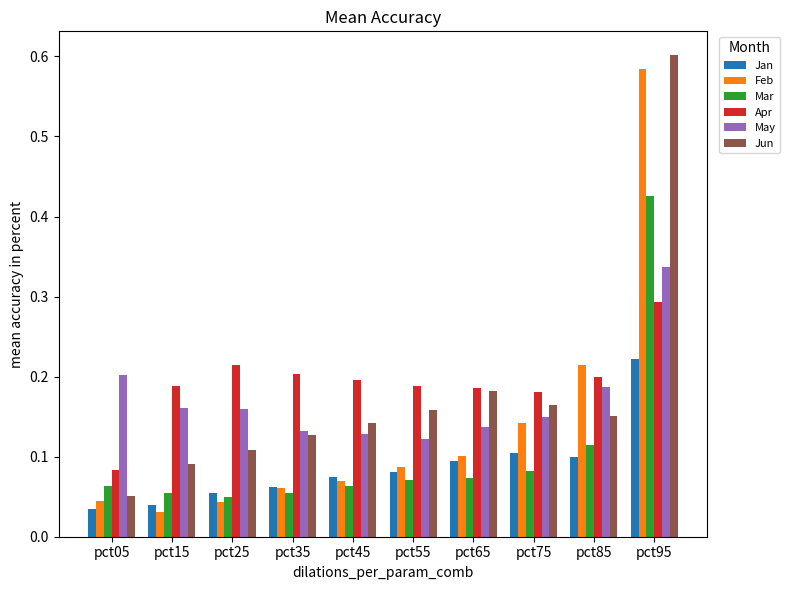

True or false: Feb has a value of 0.1 at pct25.

False